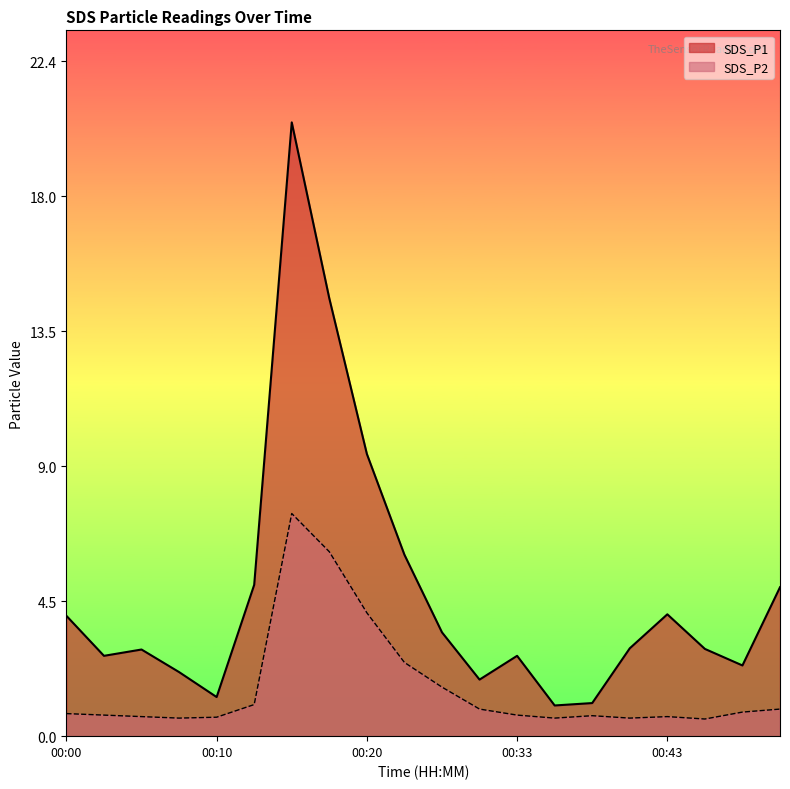

What is the value of the SDS_P1 point at the 10th from the left?

6.0